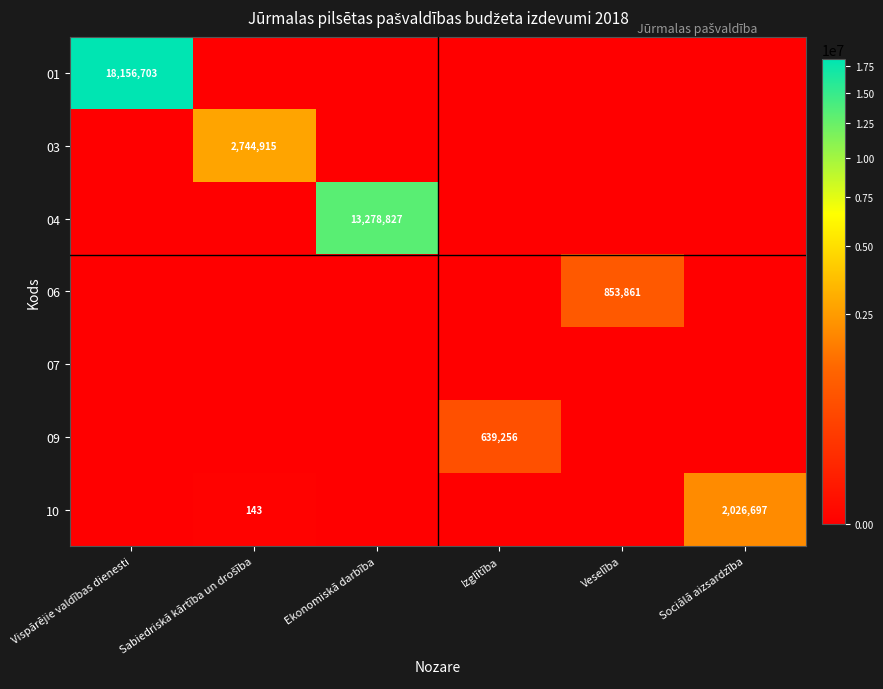

At how many categories does at least one series exceed 6132913?

2